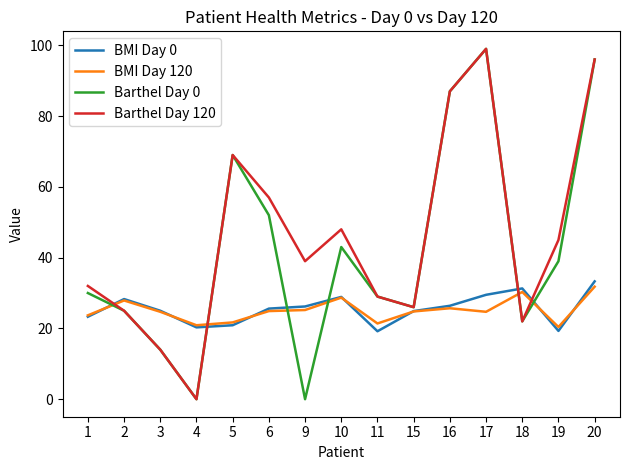

Which series changed the most between 1 and 5?

Barthel Day 0